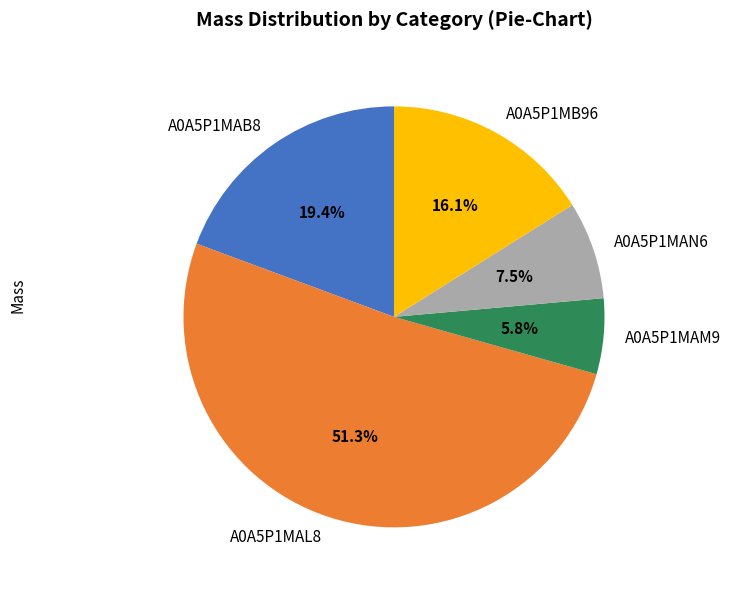

What is the ratio of the value at A0A5P1MB96 to the value at A0A5P1MAB8?

0.8